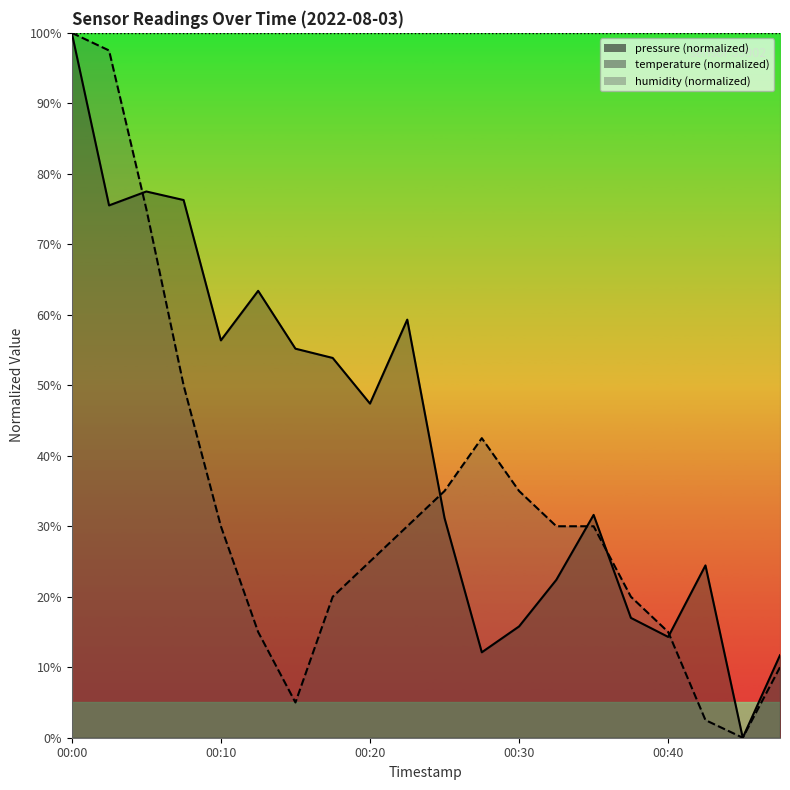

Reading left to right, list all the values displayed in this chart.

pressure: 100.0	75.5	77.5	76.3	56.4	63.4	55.2	53.9	47.4	59.3	31.2	12.1	15.8	22.4	31.6	17.0	14.3	24.4	0.0	11.7
temperature: 100.0	97.5	75.0	50.0	30.0	15.0	5.0	20.0	25.0	30.0	35.0	42.5	35.0	30.0	30.0	20.0	15.0	2.5	0.0	10.0